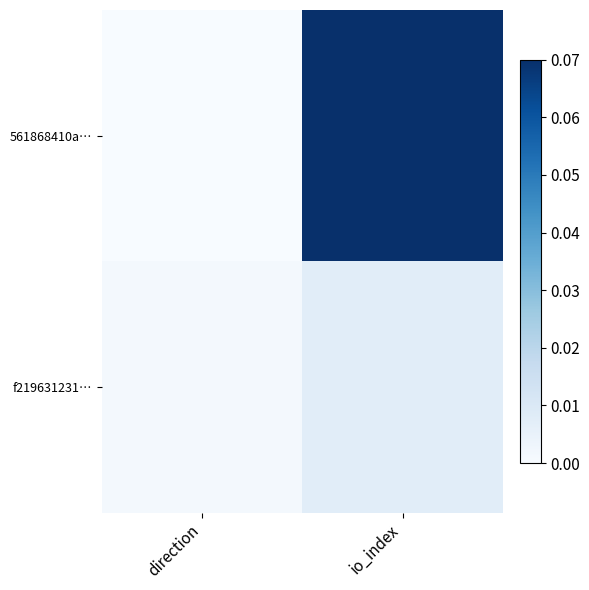

At which category is the sum across all series the highest?

io_index